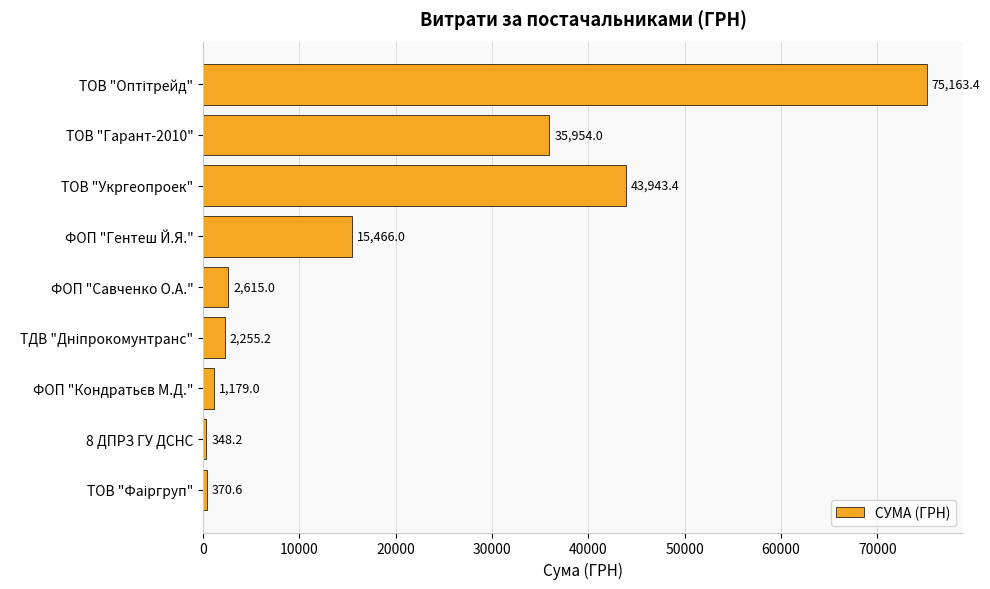

How many bars are there in total?

9